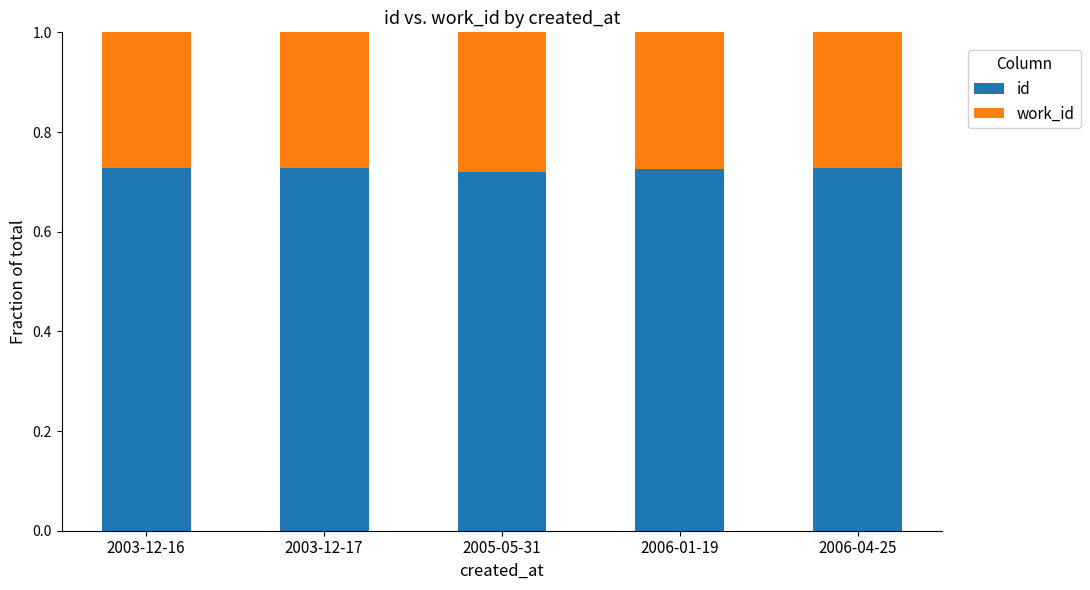

True or false: id has a value of 0.2 at 2003-12-16.

False